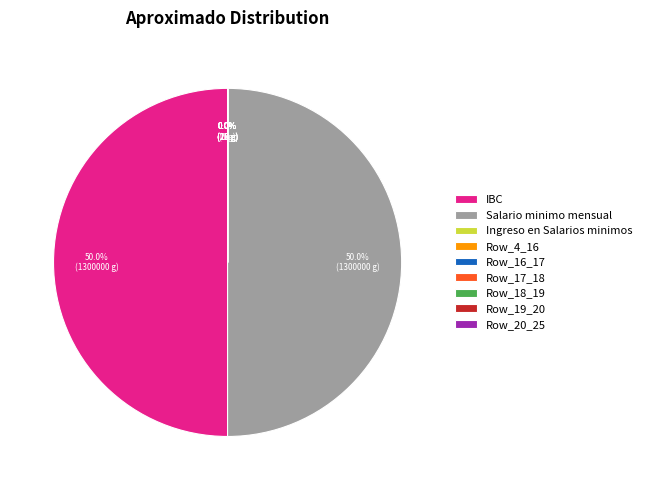

What portion of the pie excludes Salario minimo mensual?

50.0%